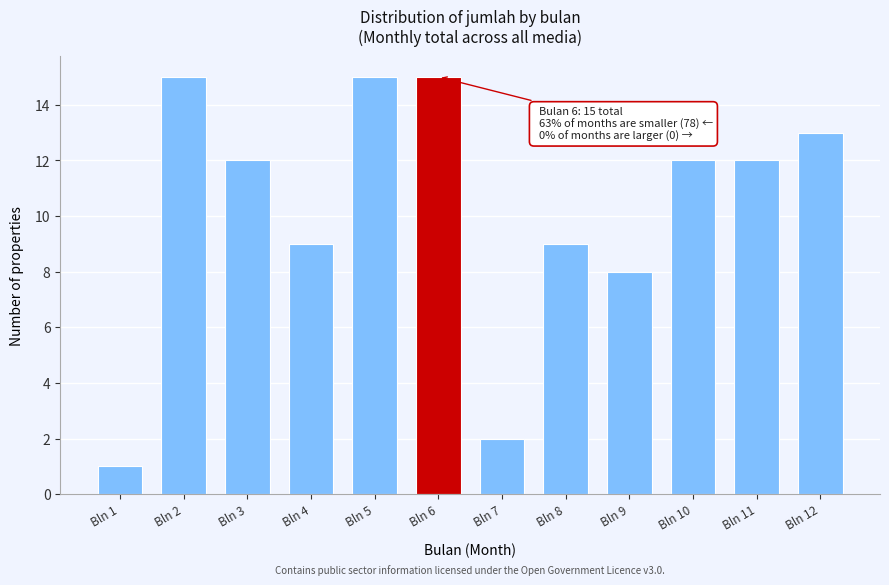

Reading left to right, list all the values displayed in this chart.

1	15	12	9	15	15	2	9	8	12	12	13